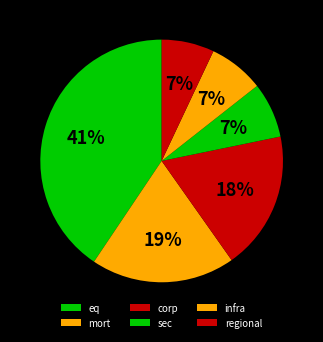

What percentage is the mort slice, to the nearest percent?

19%